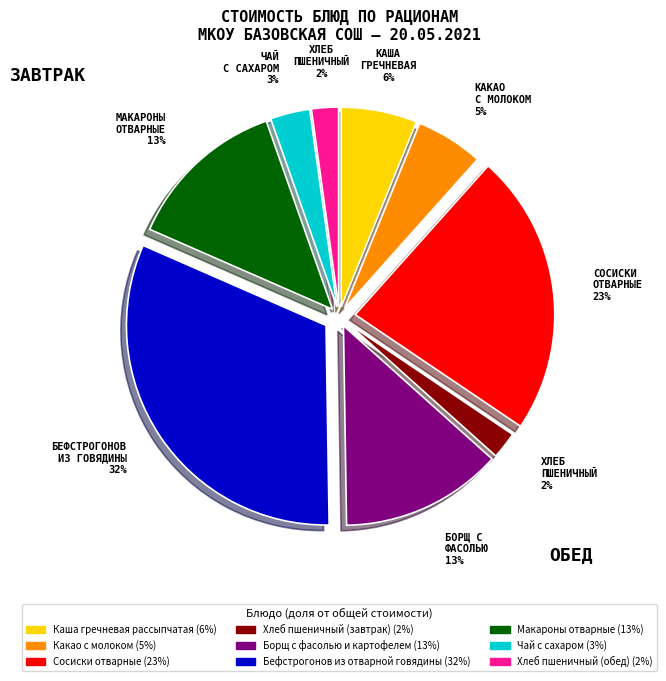

Is Хлеб пшеничный (обед) the majority of the pie?

No